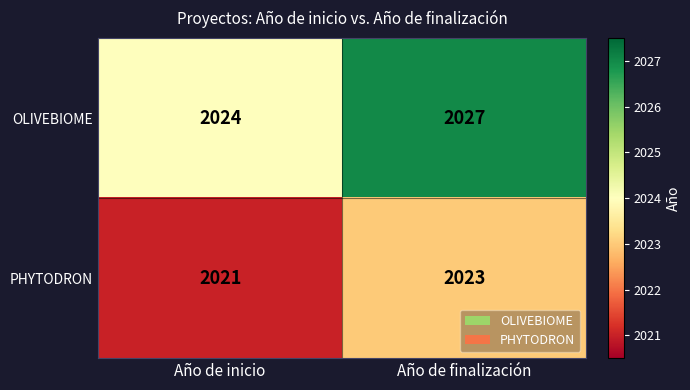

What is the sum of all PHYTODRON values?

4044